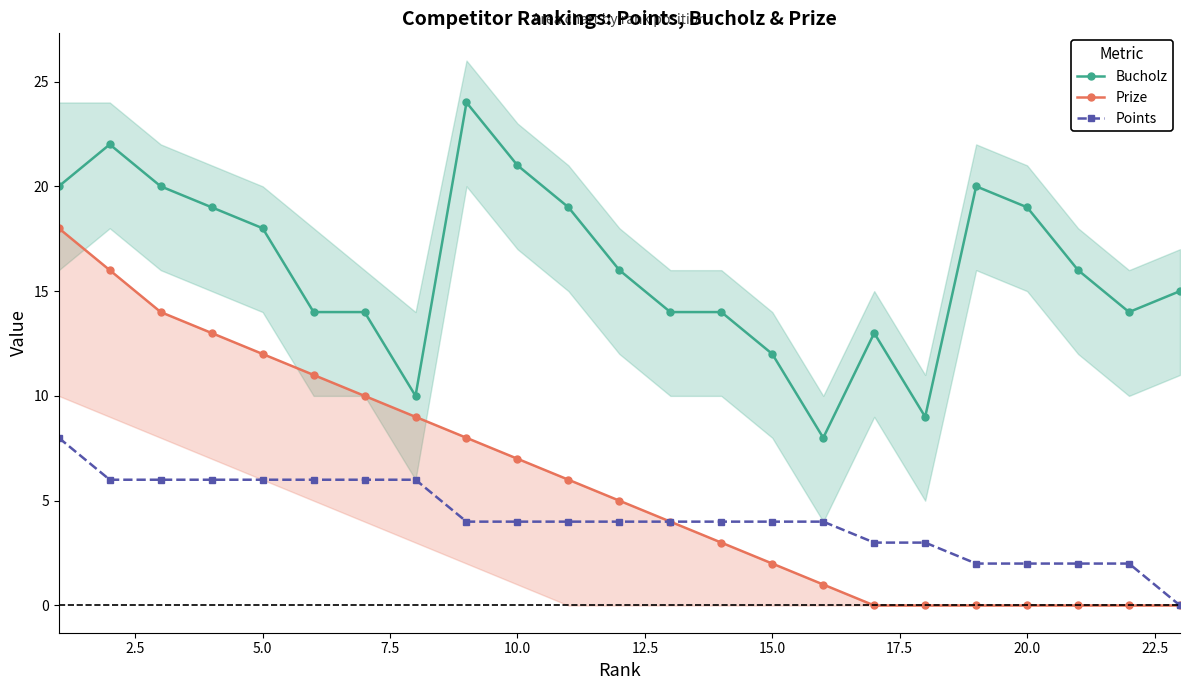

True or false: Bucholz has more than 0 interior local peaks.

True